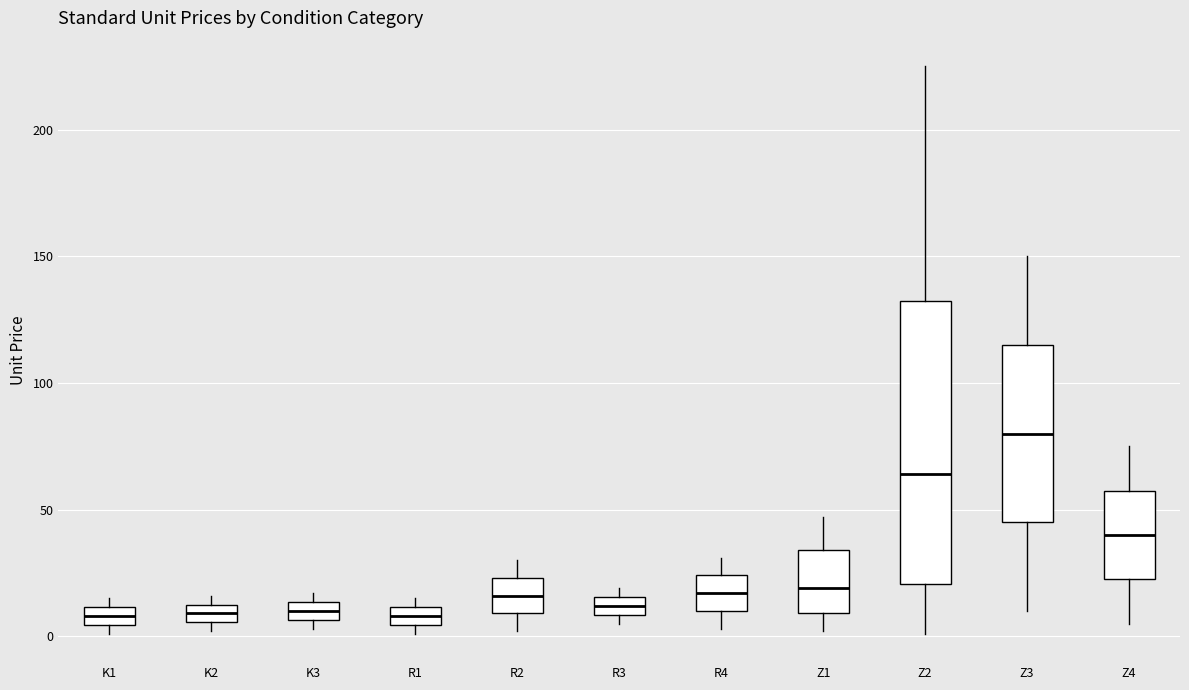

Which box has the highest median line?

Z3